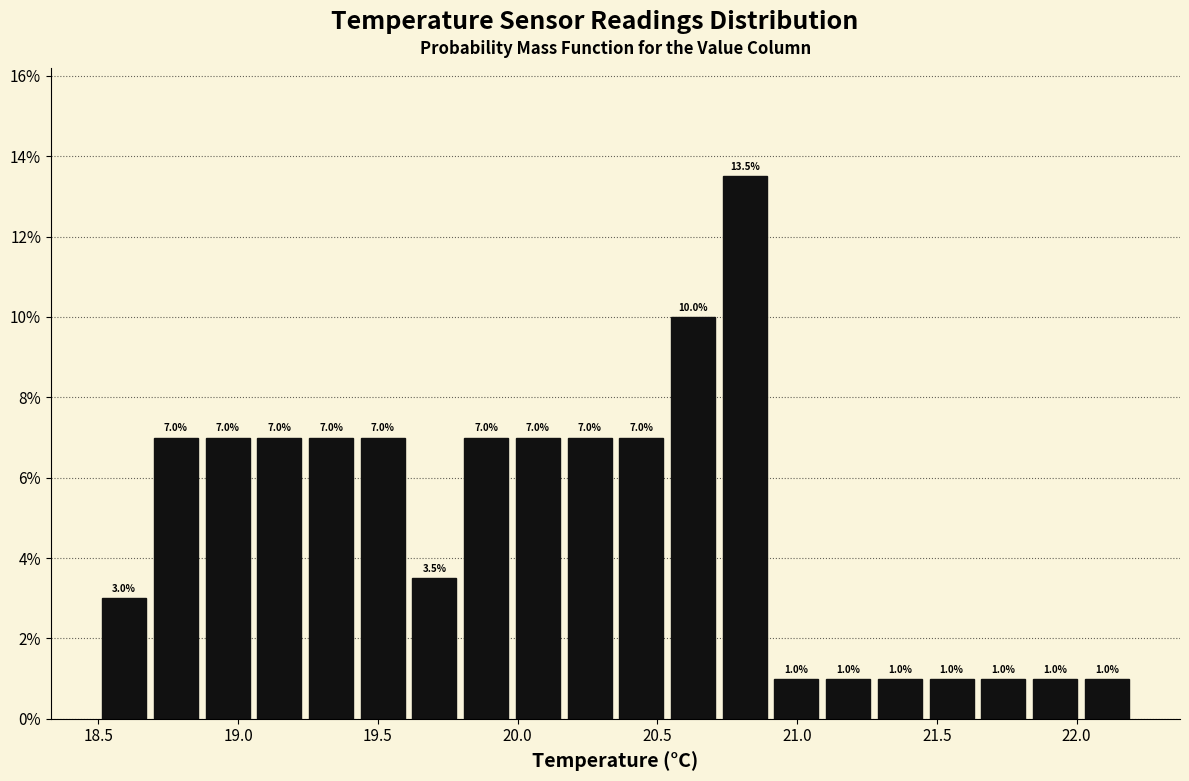

Read against the x-axis, roughly where is the centre of the tallest bar?

20.80